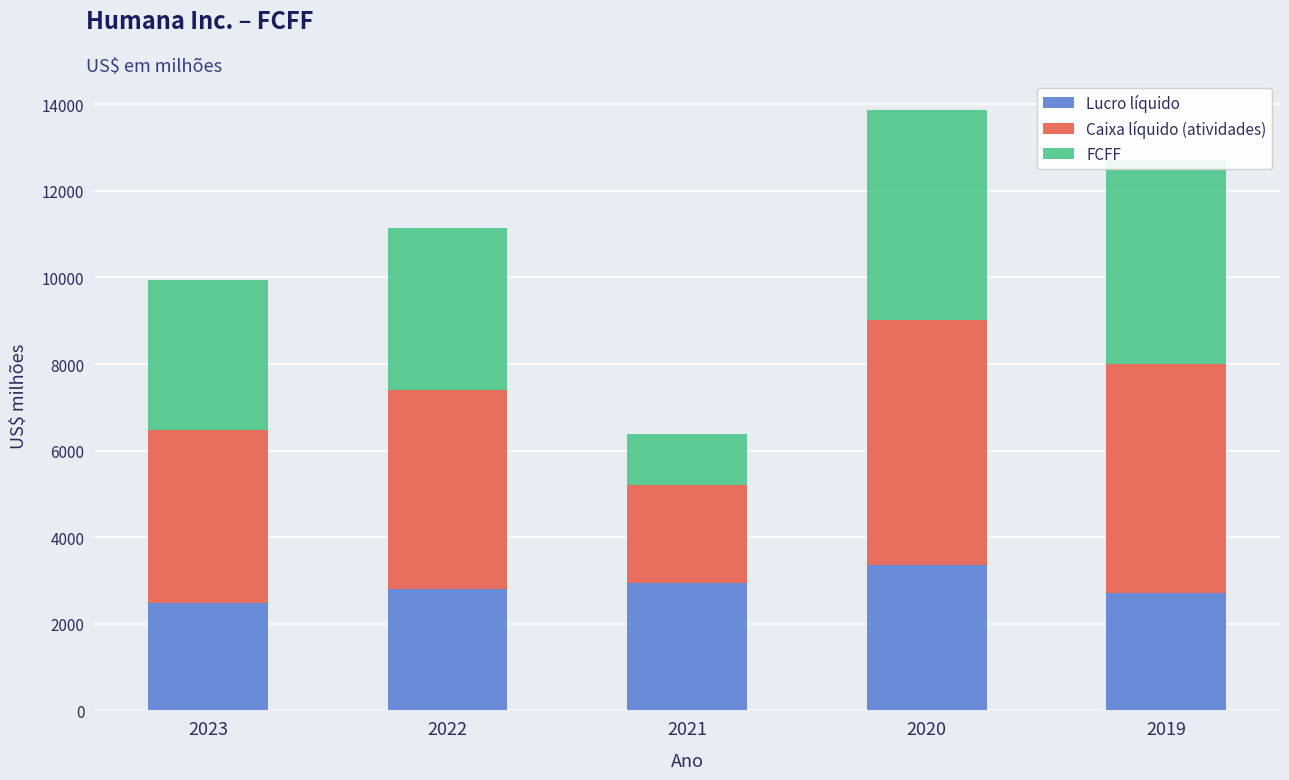

Read the Lucro líquido value at 2021.

2933